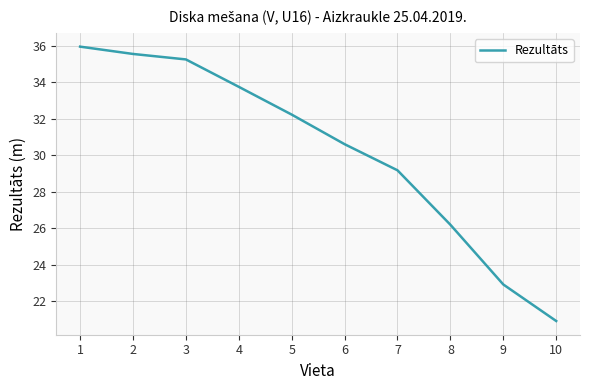

How many lines are shown in the chart?

1